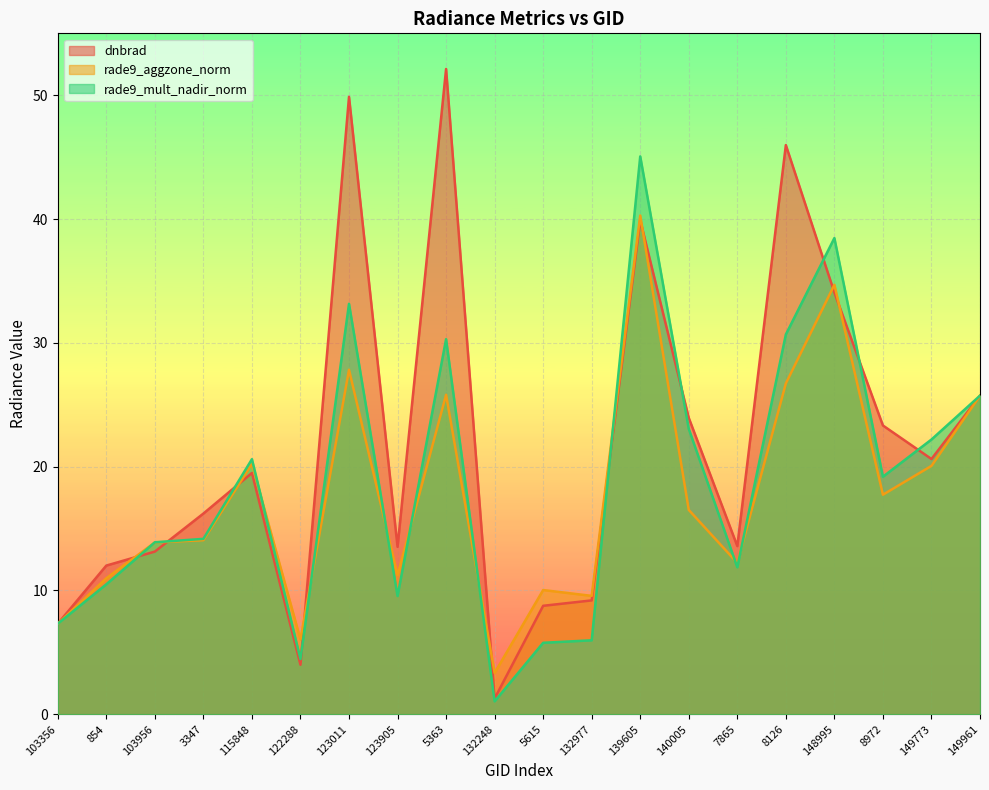

Between which two adjacent categories do rade9_mult_nadir_norm and dnbrad first intersect?

854 and 103956